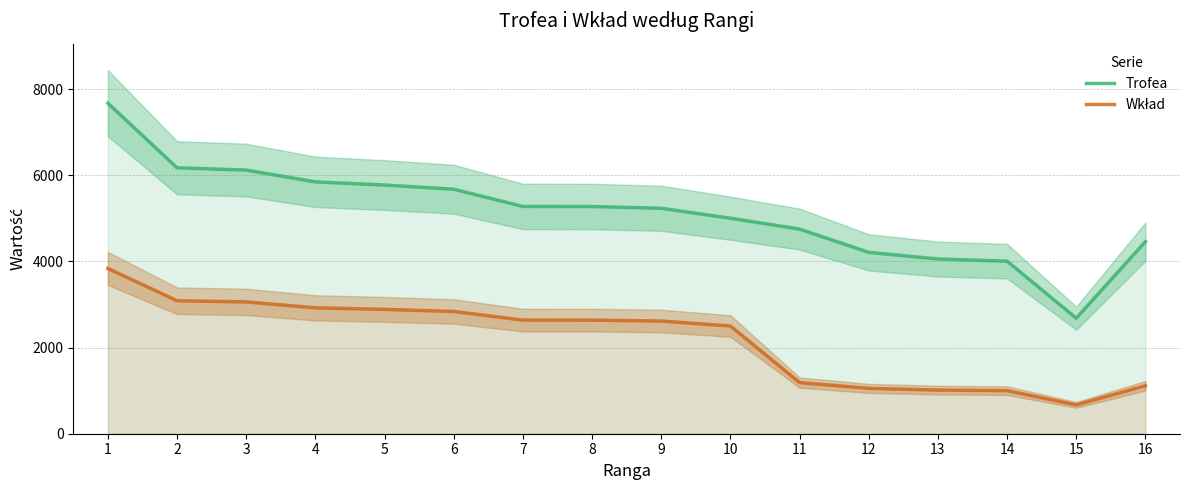

At which label does Wkład first exceed 2638?

1